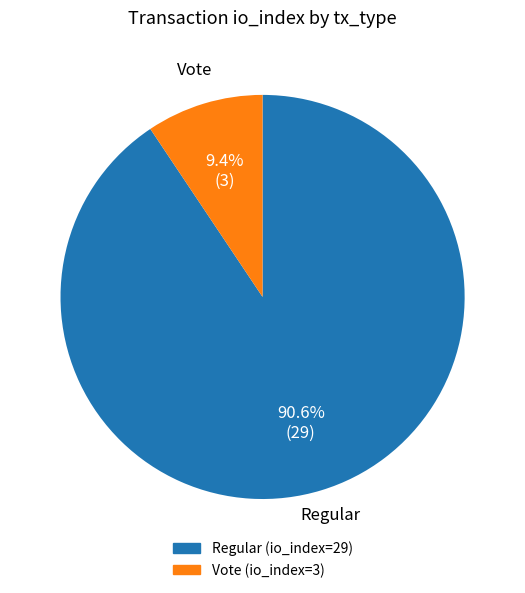

Which slice is the smallest?

Vote